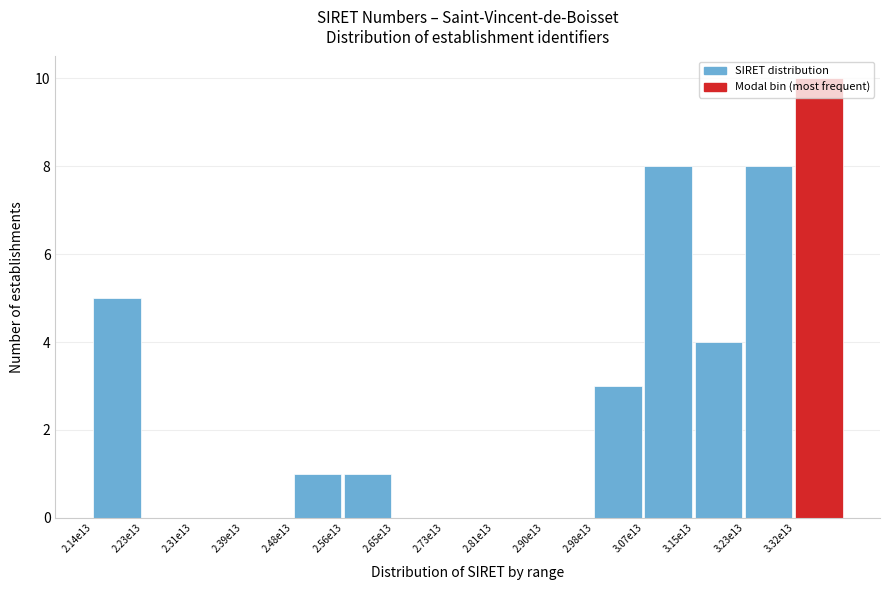

True or false: the data shows -7 at 2.65e13.

False